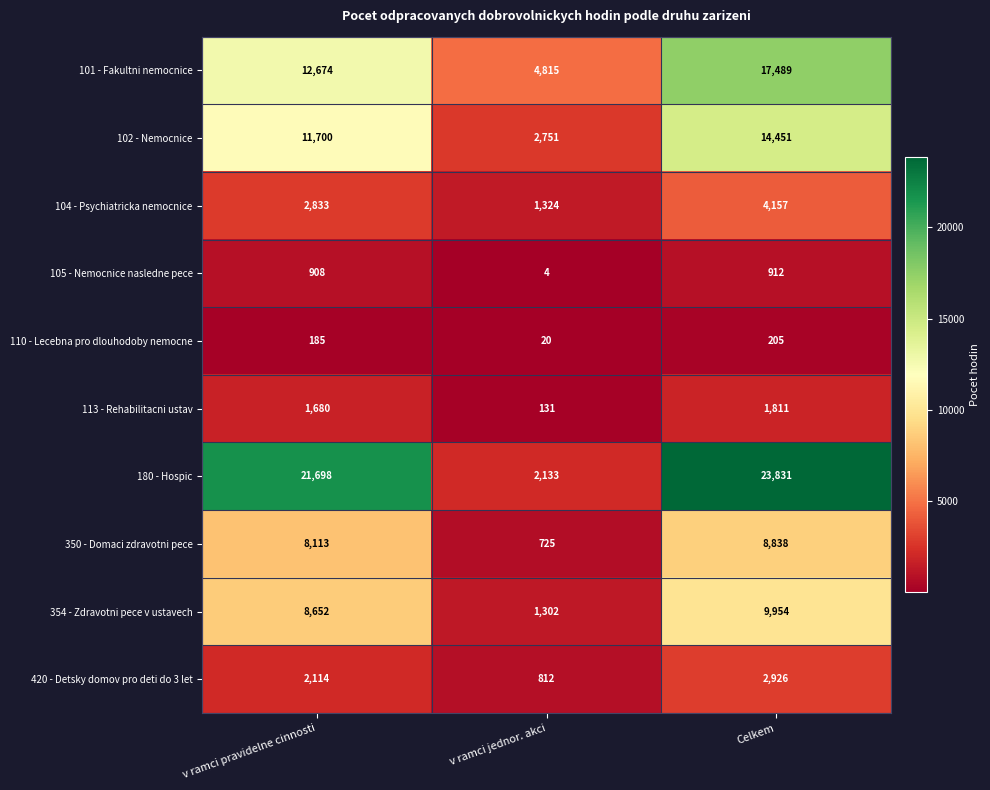

Which category has the highest value across all series?

Celkem